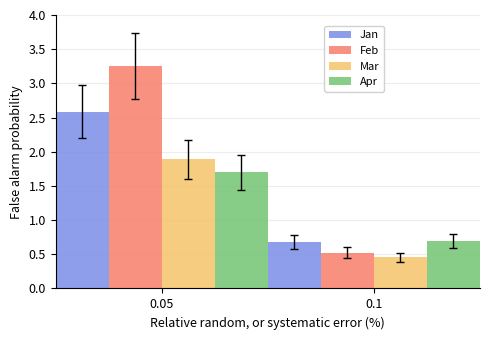

What is the value of the Mar bar at the 1st from the left?

1.9